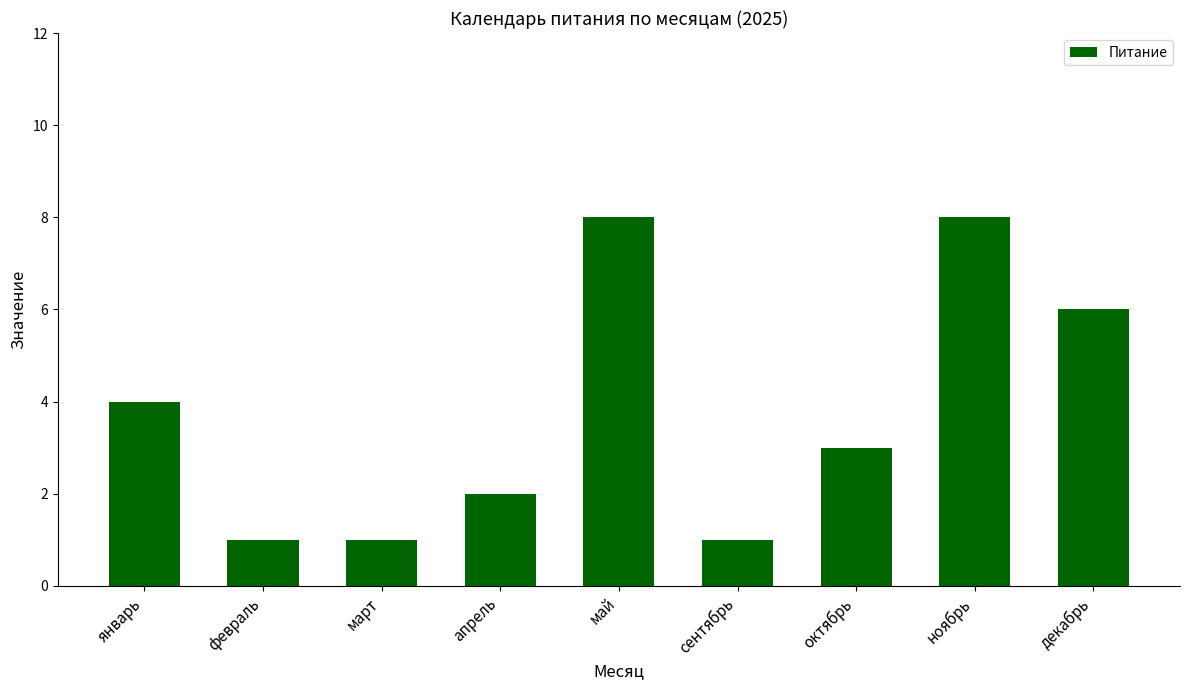

True or false: the data shows 1 at март.

True